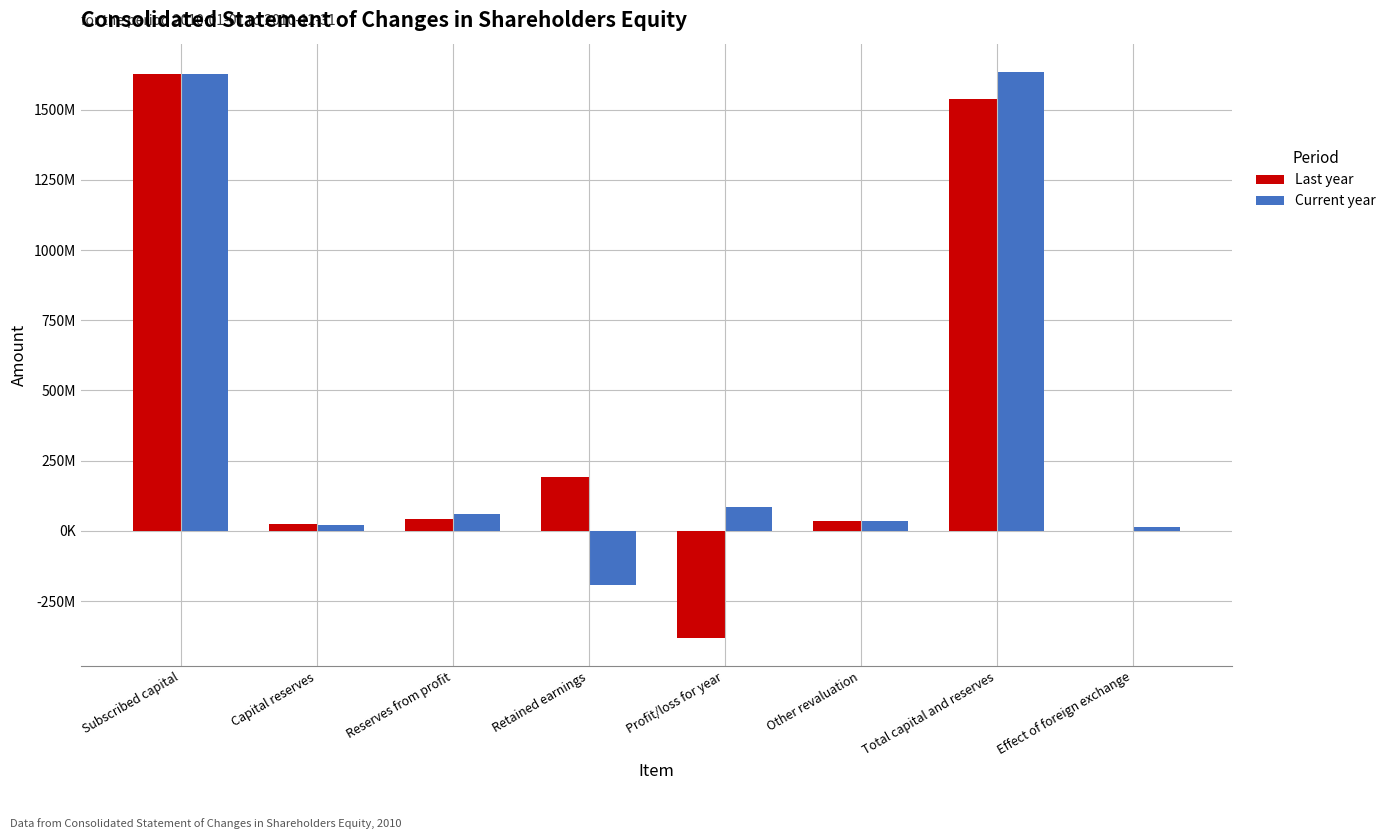

At how many categories does at least one series exceed 1132860122?

2